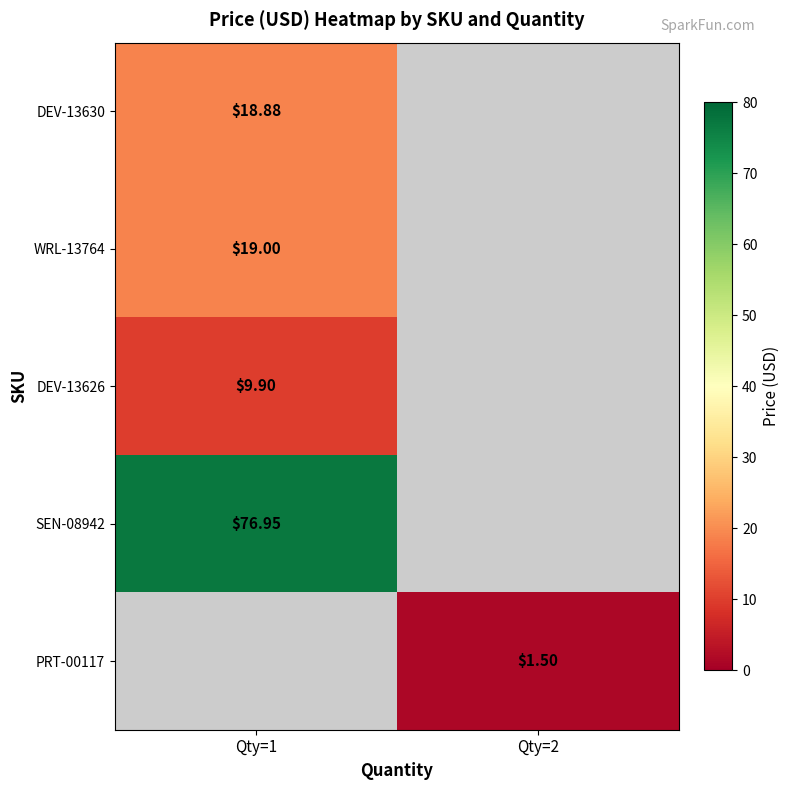

True or false: PRT-00117 has a value of 0.4 at Qty=2.

False